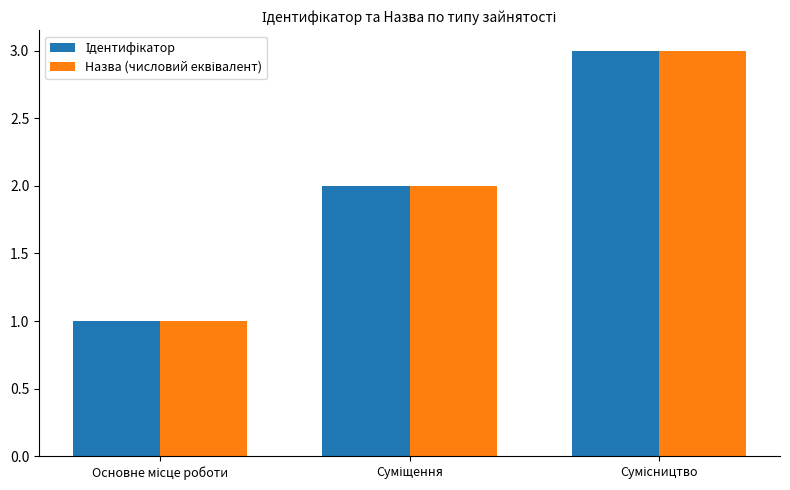

What is the maximum value shown in the chart?

3